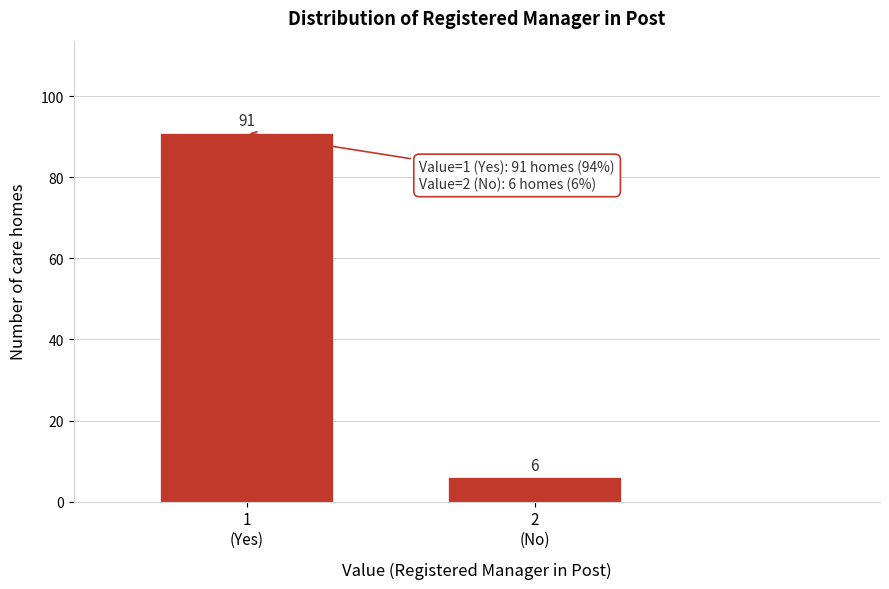

Reading right to left, what are all the values shown in this chart?

6	91